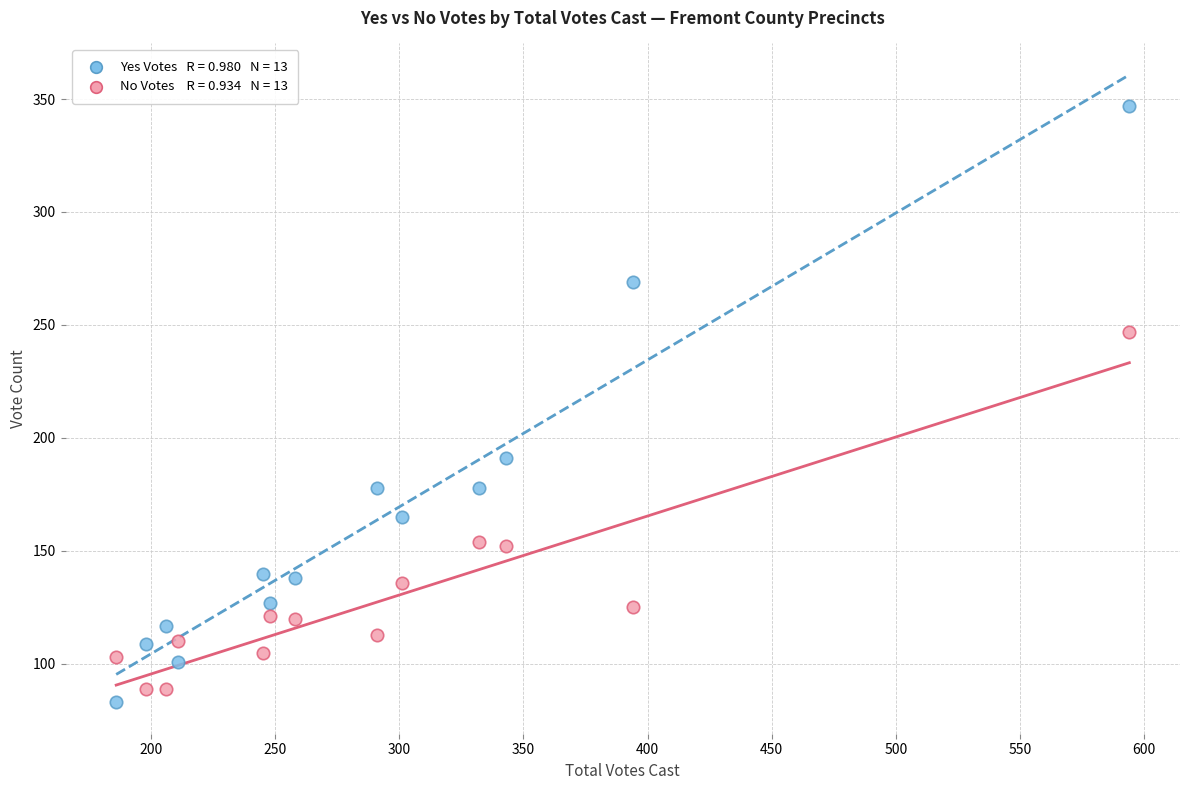

Across all data points, what is the range of Y values (max minus min)?

264